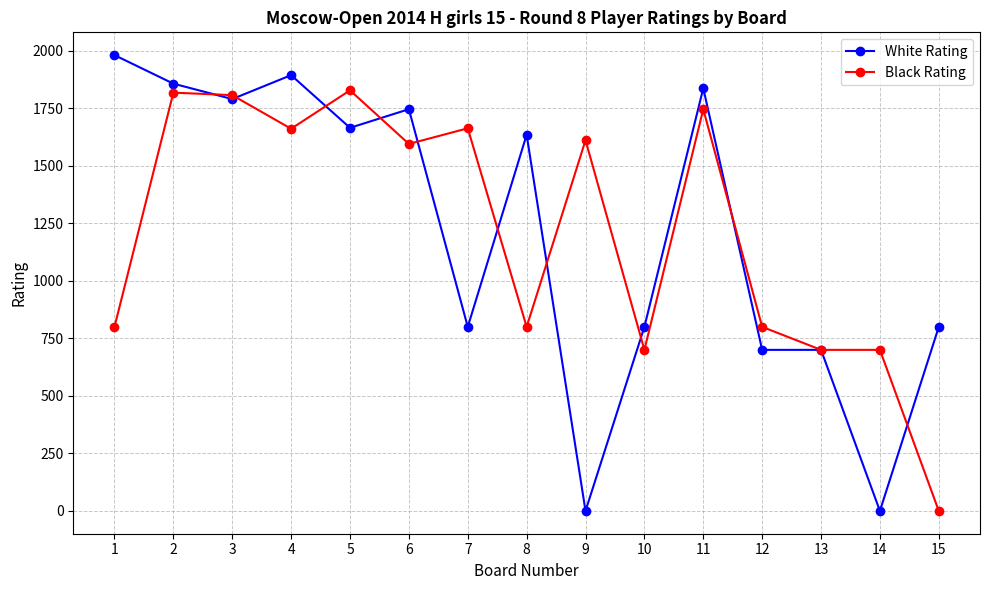

True or false: White Rating and Black Rating cross at least once.

True